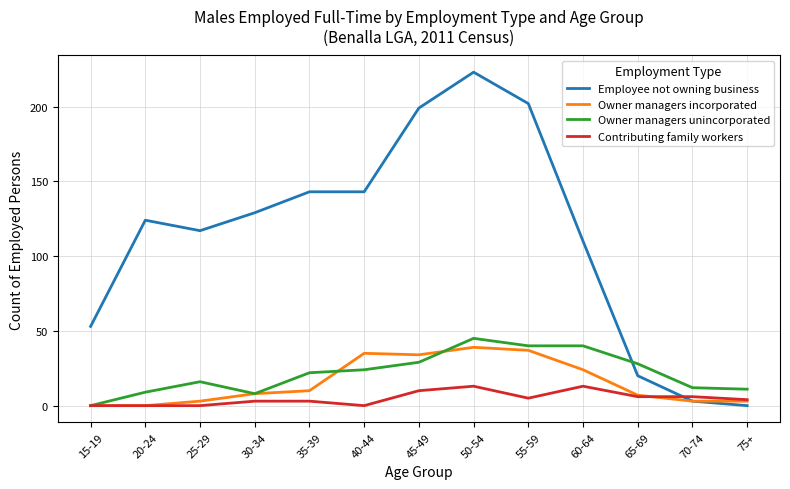

What is the sum of all Employee not owning business values?

1466